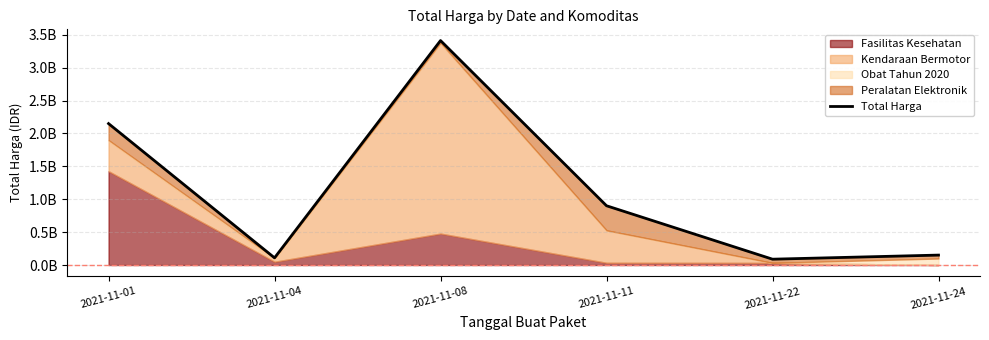

At which label is the value closest to 1750043620?

2021-11-01